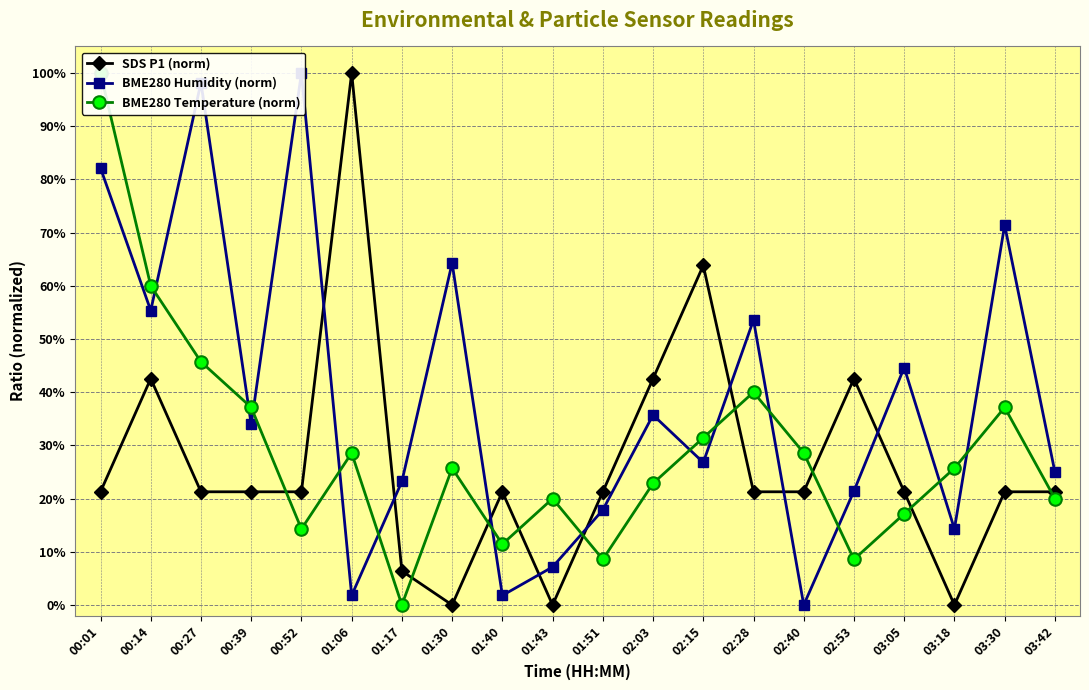

Rank the series at 00:39 from lowest to highest value.

SDS P1 (norm), BME280 Humidity (norm), BME280 Temperature (norm)